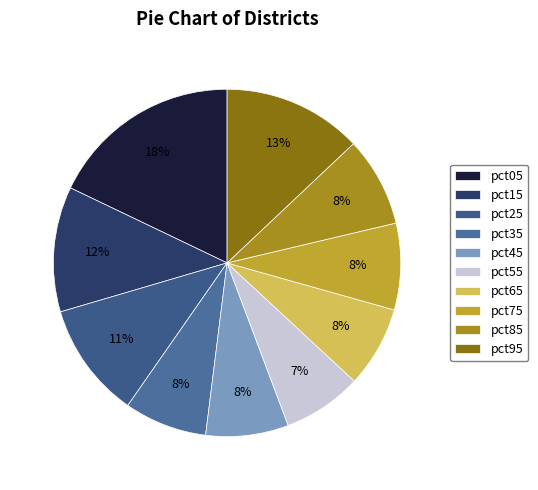

How many slices are in this pie chart?

10